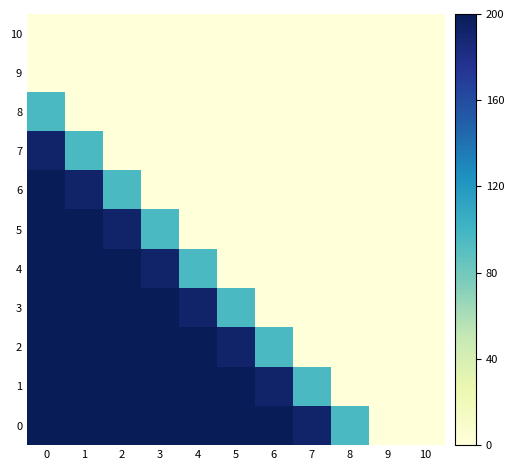

Which label corresponds to the smallest value in the chart?

9